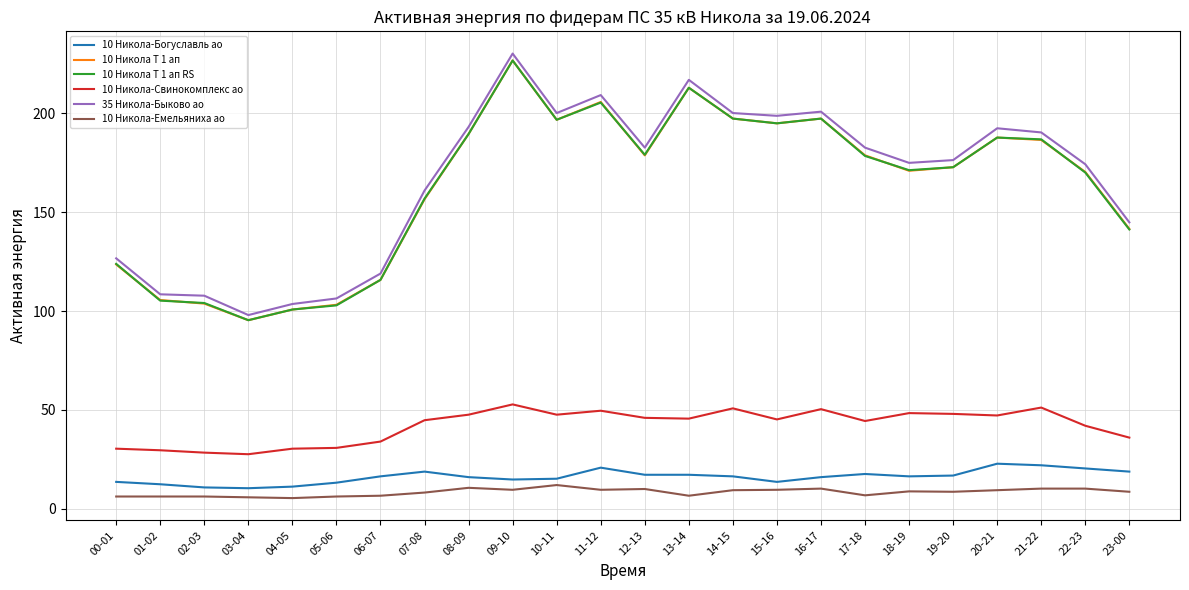

What is the difference between the 10 Никола-Богуславль ао values at 10-11 and 00-01?

1.6